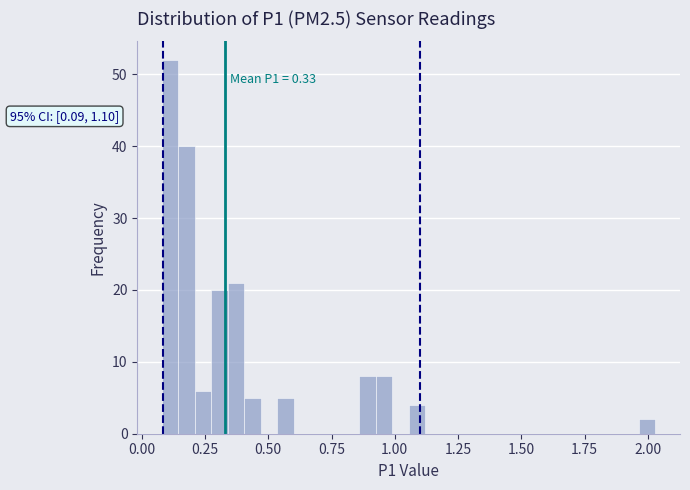

Read against the x-axis, roughly where is the centre of the tallest bar?

0.10